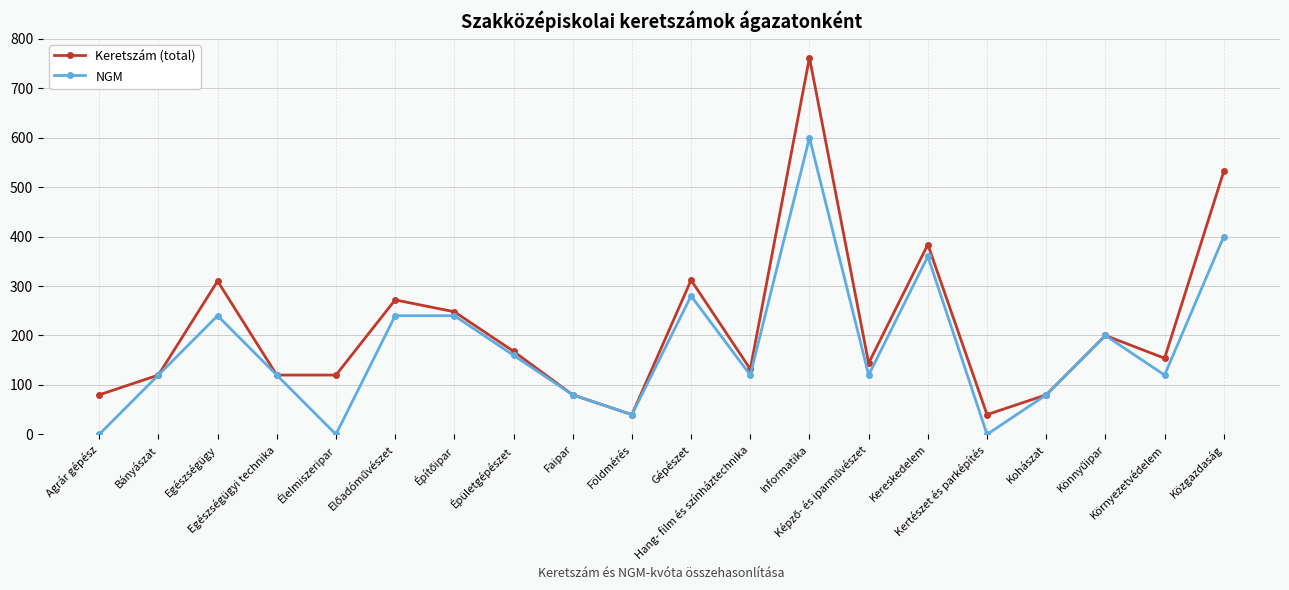

How many interior local peaks does the Keretszám (total) series have?

6